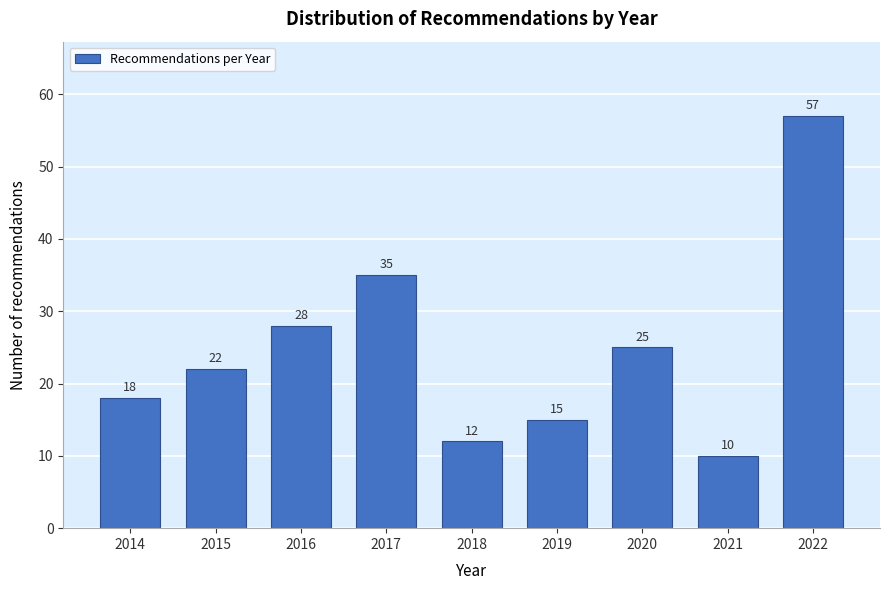

Reading left to right, transcribe all the data shown in this chart.

18	22	28	35	12	15	25	10	57